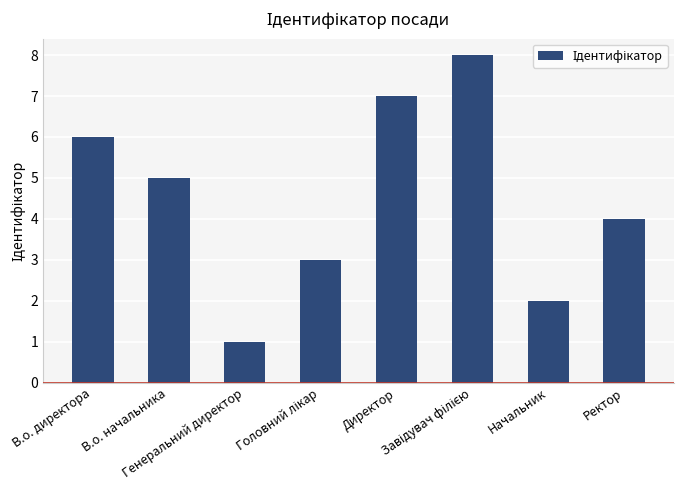

Where does the data first go above 5?

В.о. директора